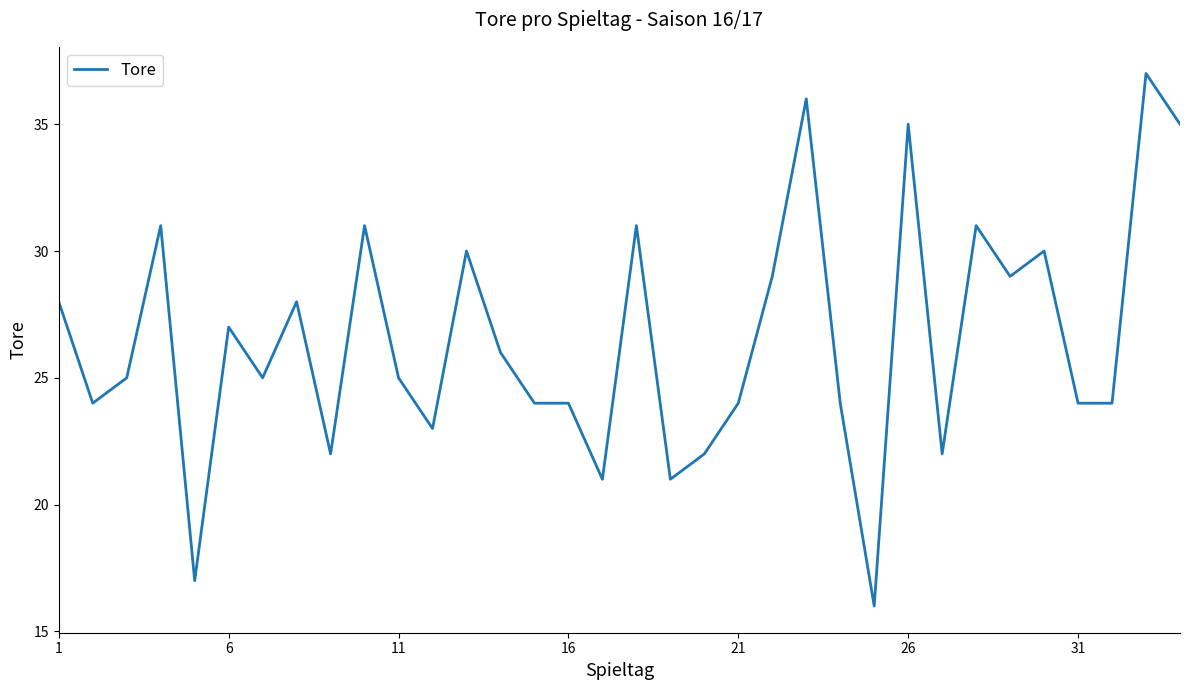

What is the difference between the maximum and minimum values?

21